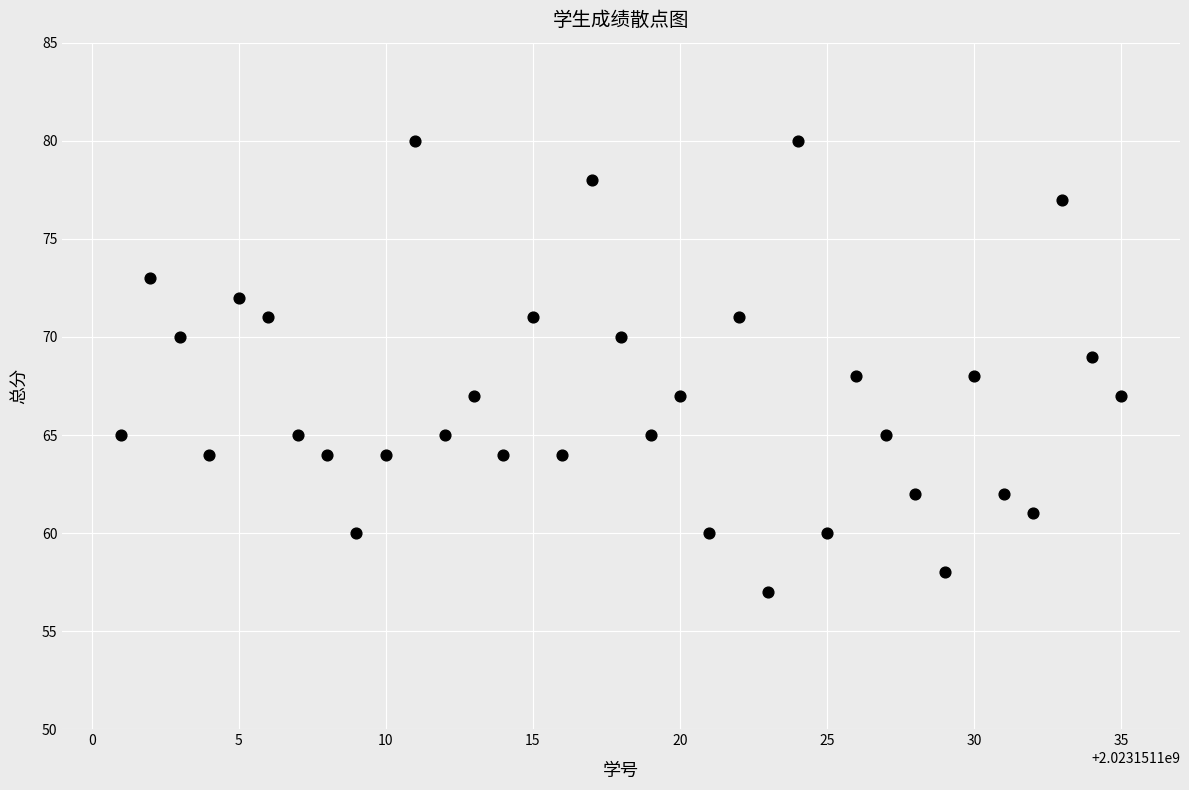

What is the range of X values (max minus min)?

34